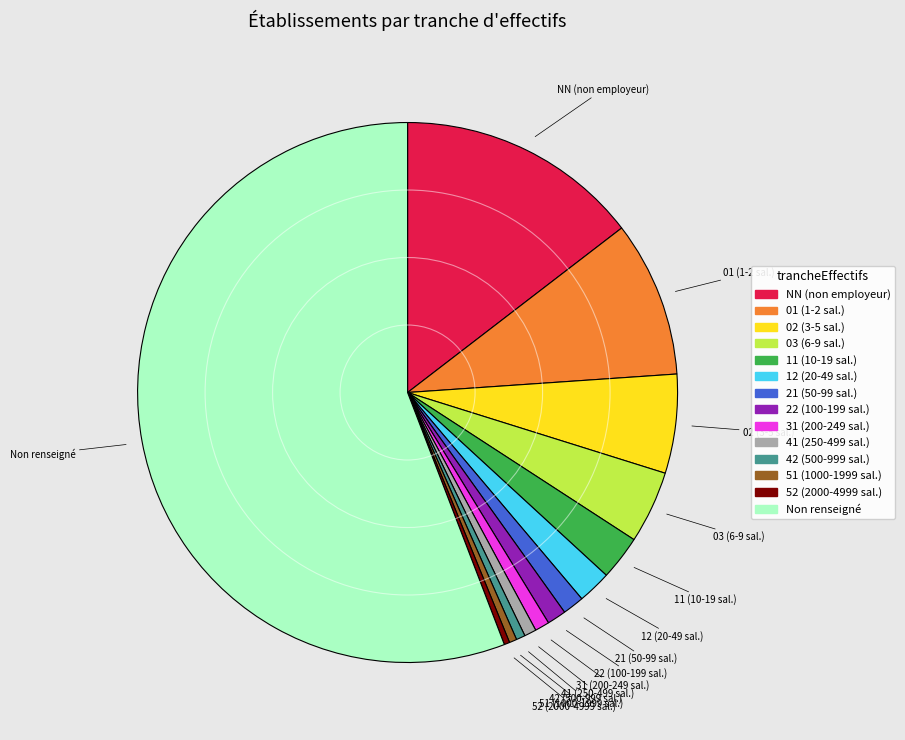

Does any single category account for the majority?

Yes